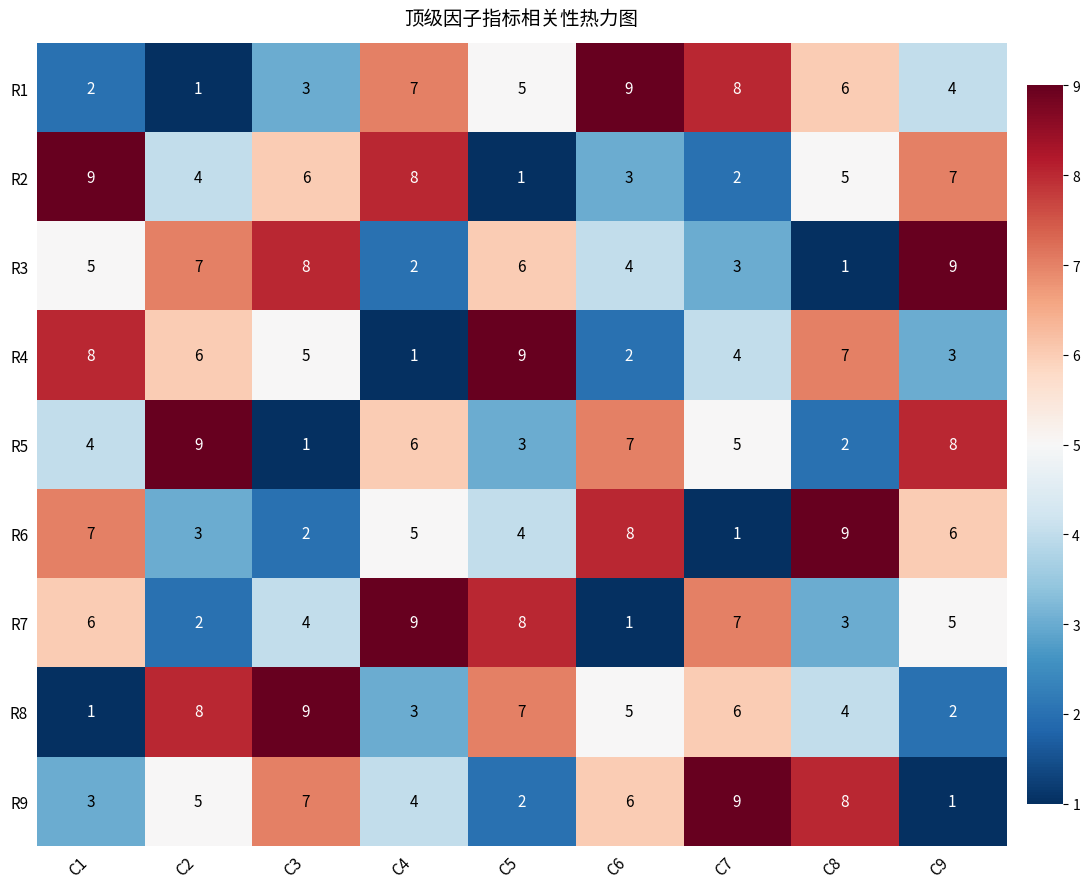

What is the total value across all series at C3?

45